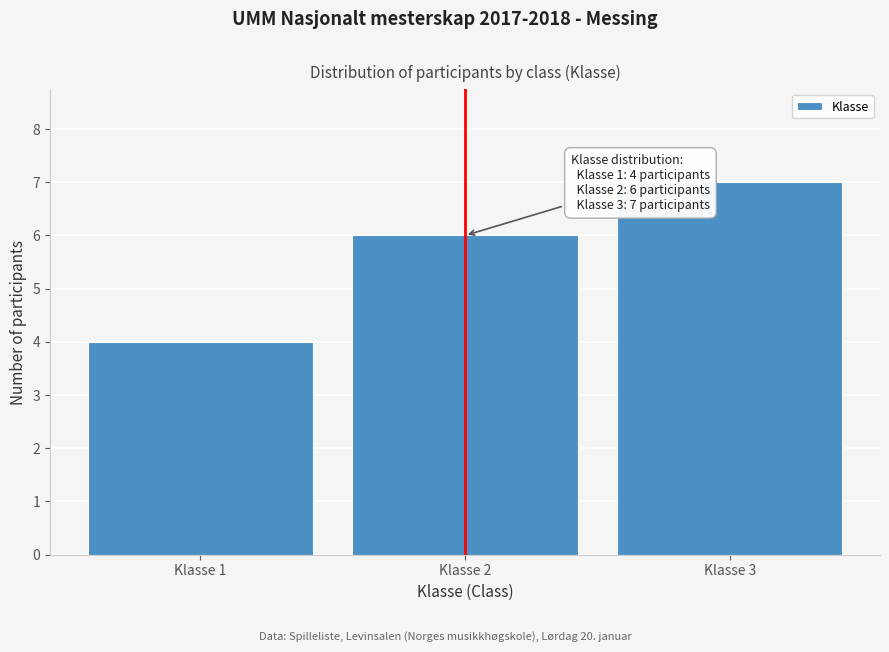

Reading left to right, list all the values displayed in this chart.

Klasse 1=4	Klasse 2=6	Klasse 3=7